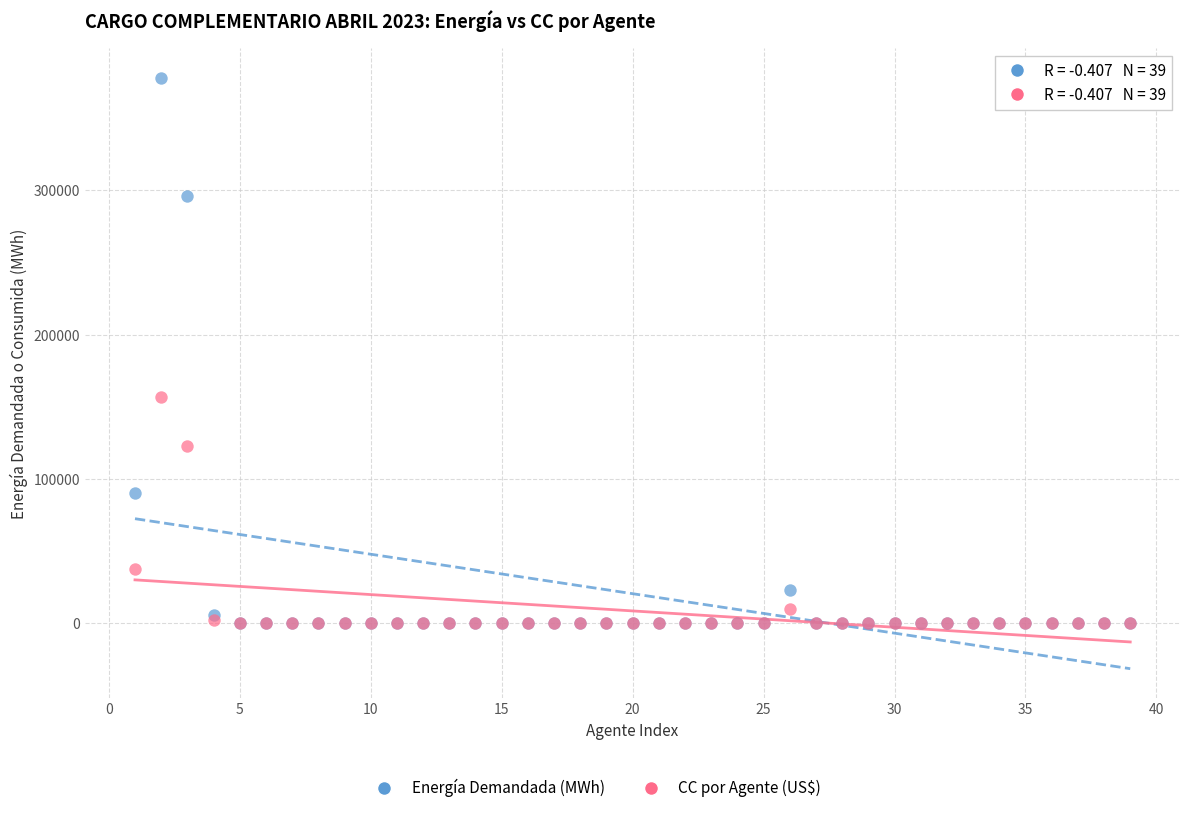

Across all series, what Y value is closest to 189011?

156497.9